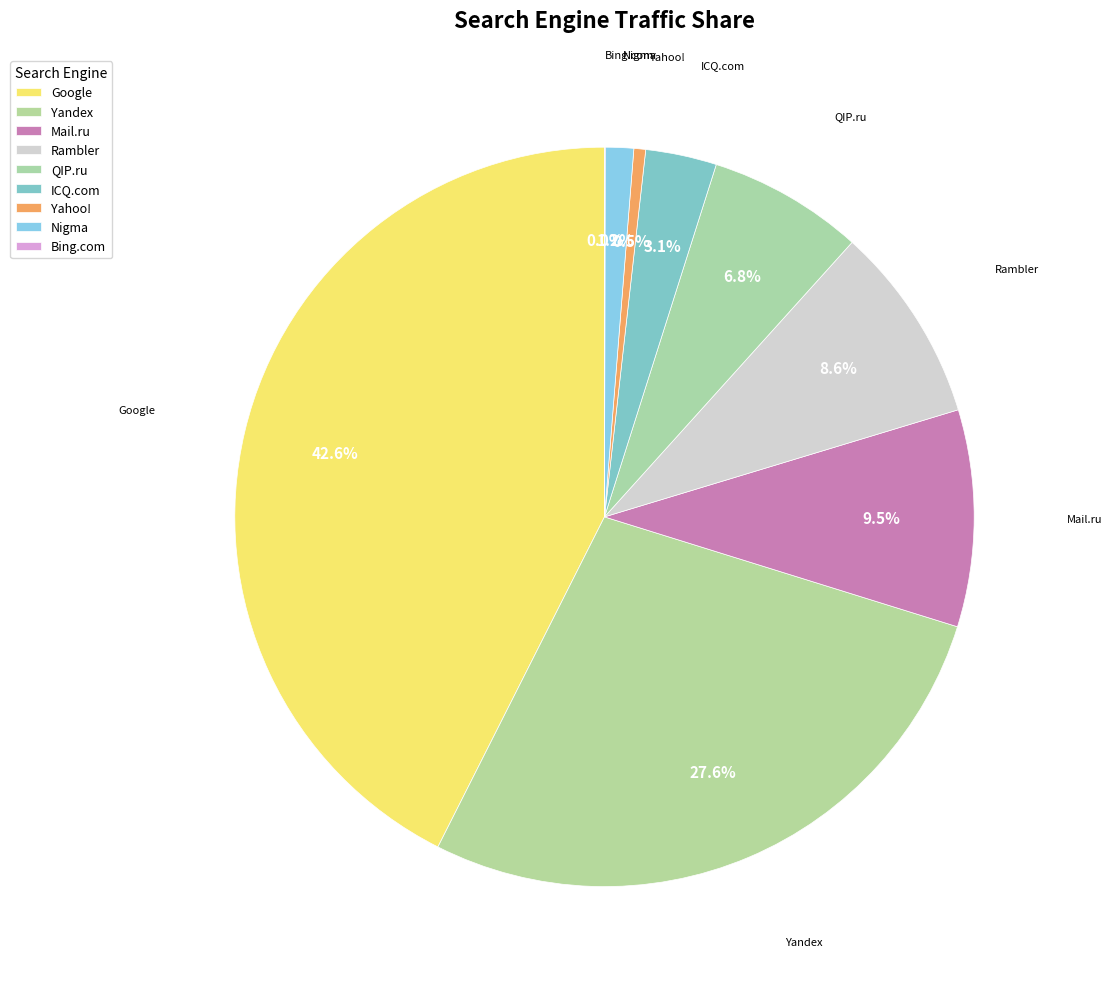

True or false: QIP.ru accounts for 11% of the total.

False